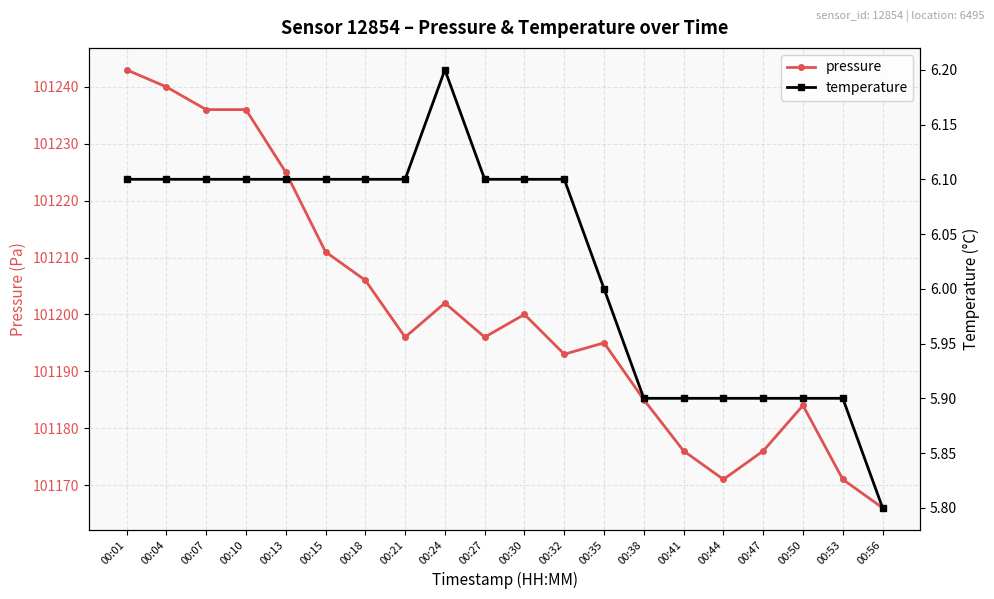

The value of temperature at 00:38 is 5.9. True or false?

True